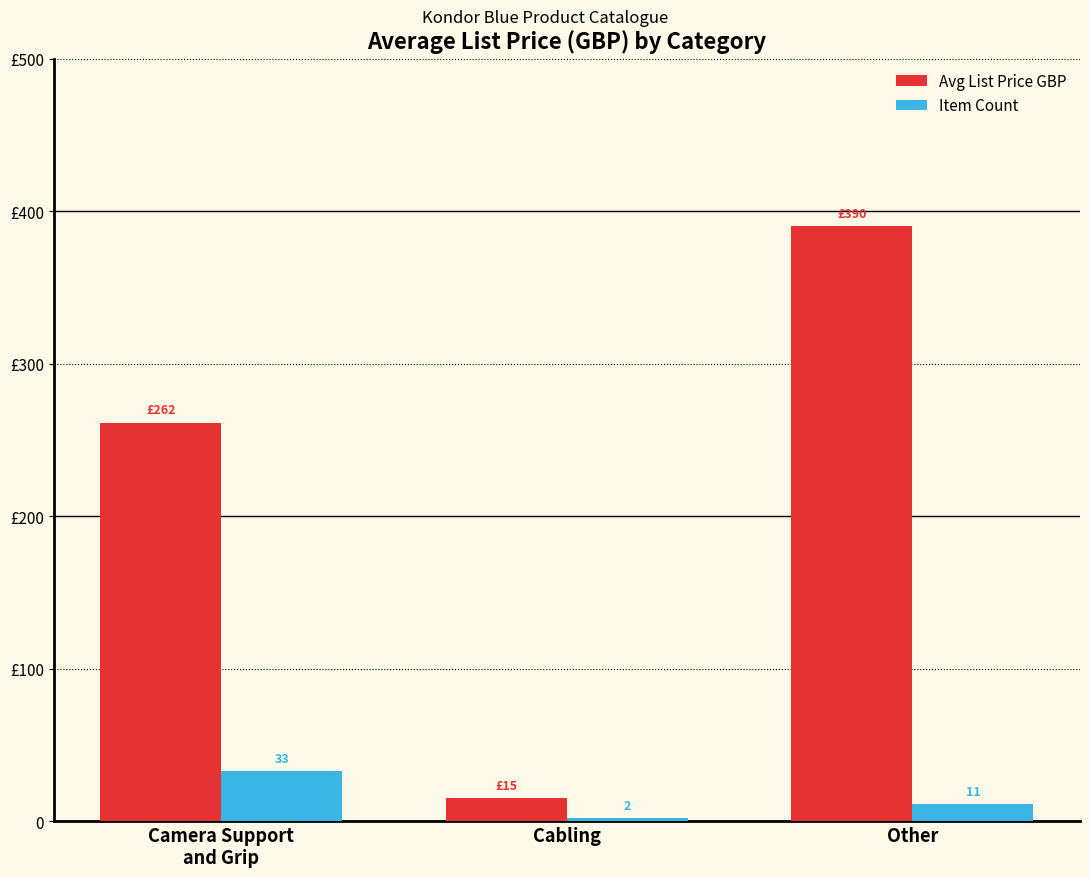

Rank the series at Camera Support
and Grip from highest to lowest value.

Avg List Price GBP, Item Count